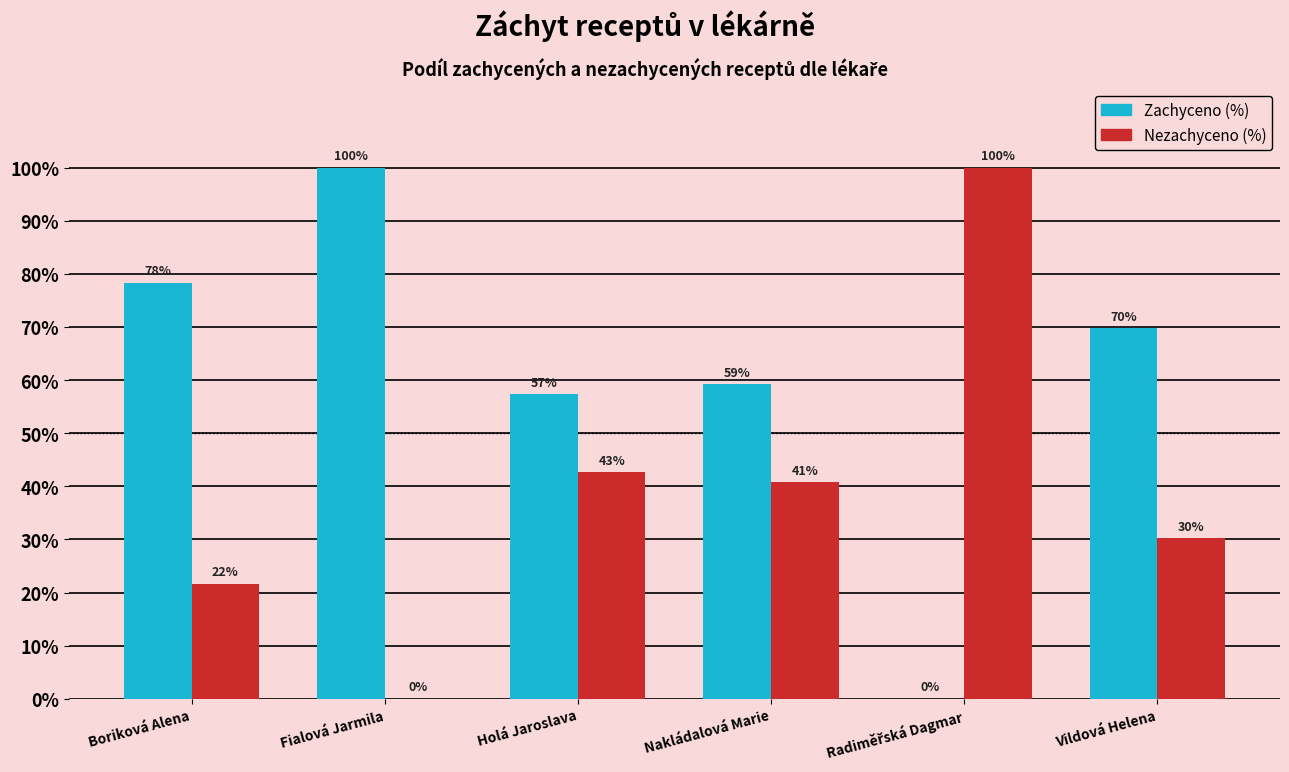

Are the bars horizontal?

No